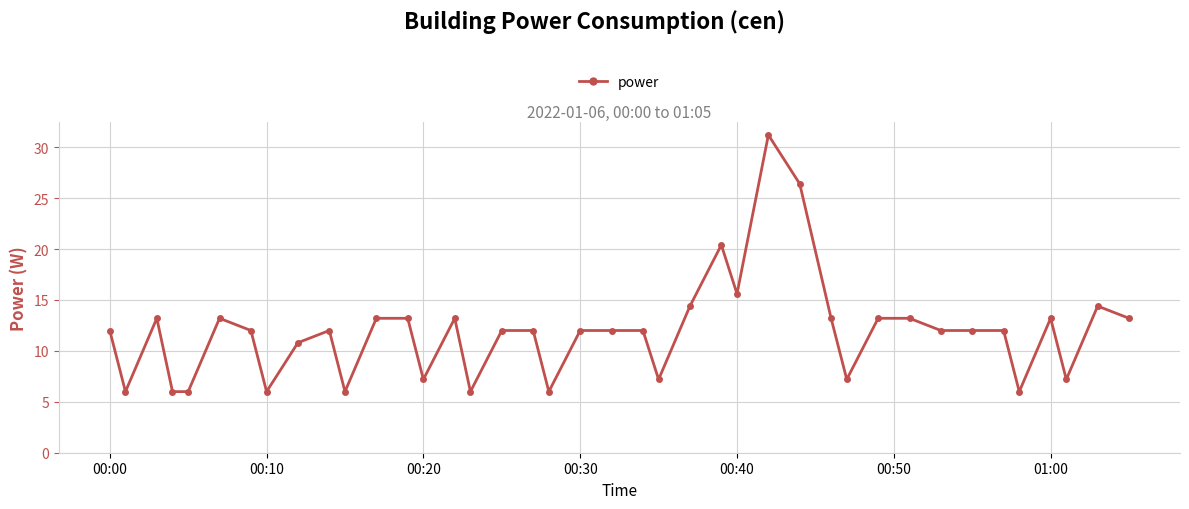

What is the difference between the maximum and minimum values?

25.2